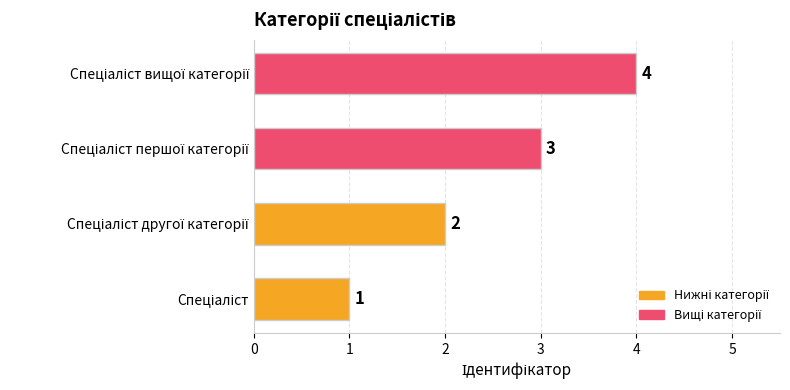

How many data points are less than 3?

2